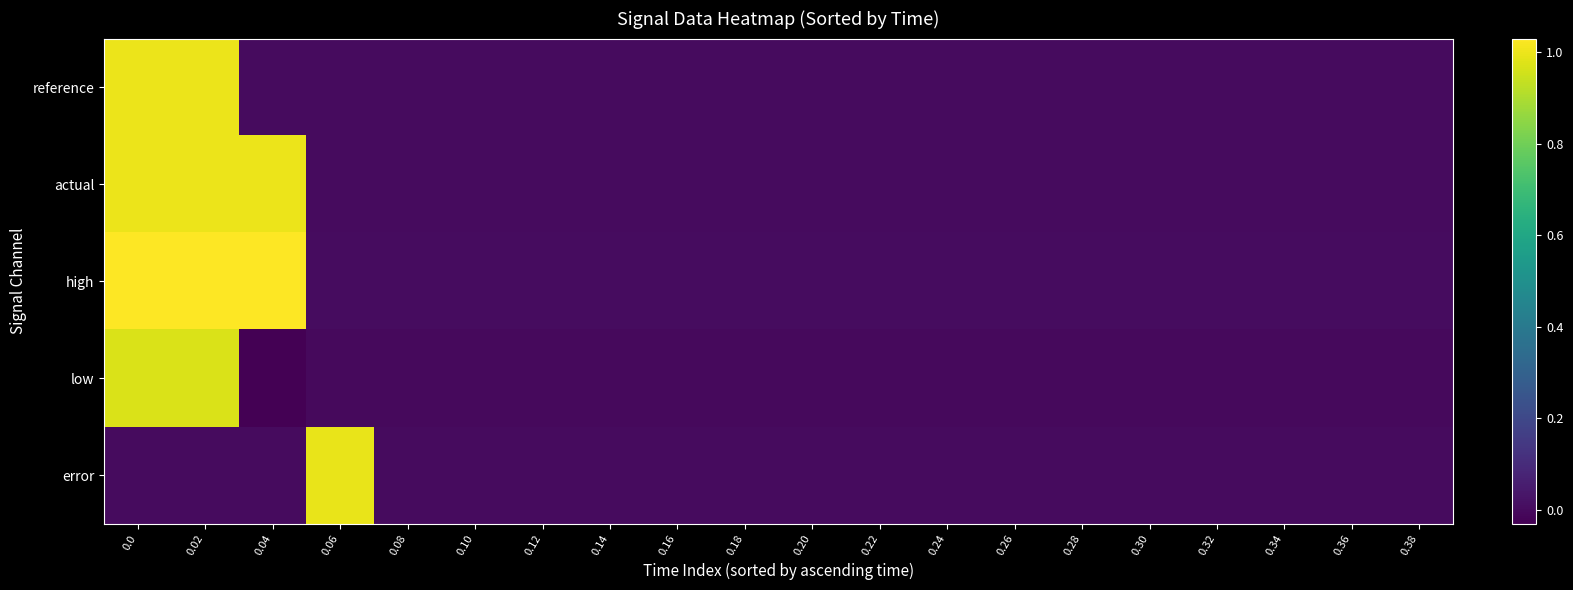

Reading right to left, list all the values displayed in this chart.

reference: 0.38=0.0	0.36=0.0	0.34=0.0	0.32=0.0	0.30=0.0	0.28=0.0	0.26=0.0	0.24=0.0	0.22=0.0	0.20=0.0	0.18=0.0	0.16=0.0	0.14=0.0	0.12=0.0	0.10=0.0	0.08=0.0	0.06=0.0	0.04=0.0	0.02=1.0	0.0=1.0
actual: 0.38=0.0	0.36=0.0	0.34=0.0	0.32=0.0	0.30=0.0	0.28=0.0	0.26=0.0	0.24=0.0	0.22=0.0	0.20=0.0	0.18=0.0	0.16=0.0	0.14=0.0	0.12=0.0	0.10=0.0	0.08=0.0	0.06=0.0	0.04=1.0	0.02=1.0	0.0=1.0
high: 0.38=0.0	0.36=0.0	0.34=0.0	0.32=0.0	0.30=0.0	0.28=0.0	0.26=0.0	0.24=0.0	0.22=0.0	0.20=0.0	0.18=0.0	0.16=0.0	0.14=0.0	0.12=0.0	0.10=0.0	0.08=0.0	0.06=0.0	0.04=1.0	0.02=1.0	0.0=1.0
low: 0.38=-0.0	0.36=-0.0	0.34=-0.0	0.32=-0.0	0.30=-0.0	0.28=-0.0	0.26=-0.0	0.24=-0.0	0.22=-0.0	0.20=-0.0	0.18=-0.0	0.16=-0.0	0.14=-0.0	0.12=-0.0	0.10=-0.0	0.08=-0.0	0.06=-0.0	0.04=-0.0	0.02=1.0	0.0=1.0
error: 0.38=0.0	0.36=0.0	0.34=0.0	0.32=0.0	0.30=0.0	0.28=0.0	0.26=0.0	0.24=0.0	0.22=0.0	0.20=0.0	0.18=0.0	0.16=0.0	0.14=0.0	0.12=0.0	0.10=0.0	0.08=0.0	0.06=1.0	0.04=0.0	0.02=0.0	0.0=0.0